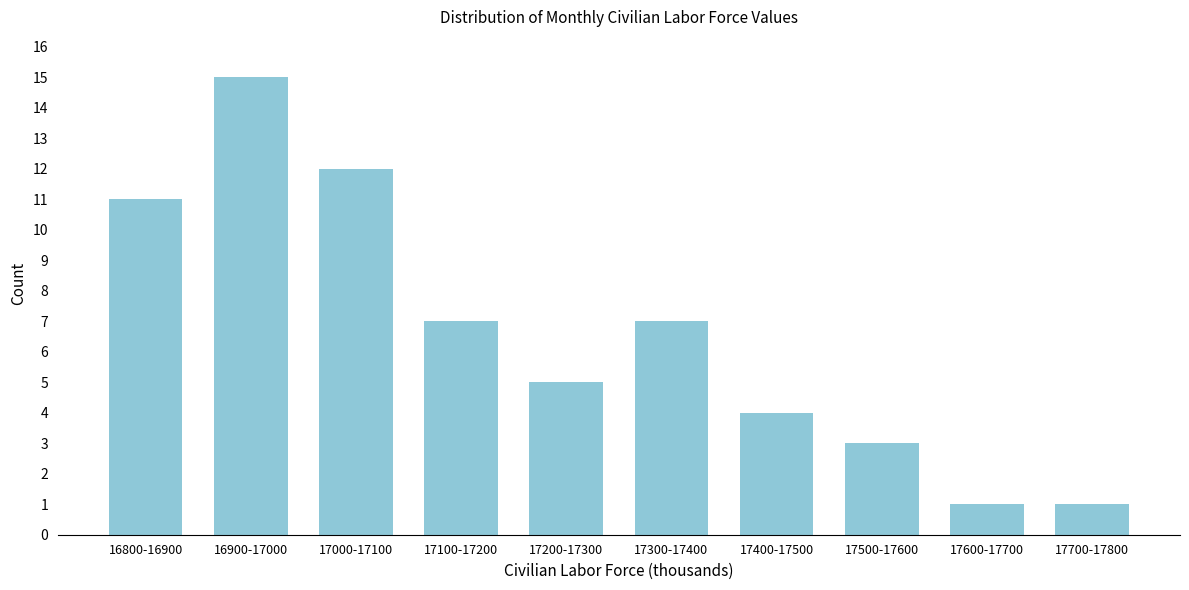

Reading right to left, extract all data points from this chart.

17700-17800=1	17600-17700=1	17500-17600=3	17400-17500=4	17300-17400=7	17200-17300=5	17100-17200=7	17000-17100=12	16900-17000=15	16800-16900=11